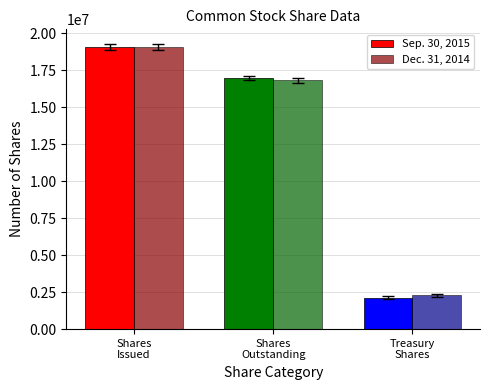

What is the sum of the Dec. 31, 2014 values at Shares
Outstanding and Shares
Issued?

35909094